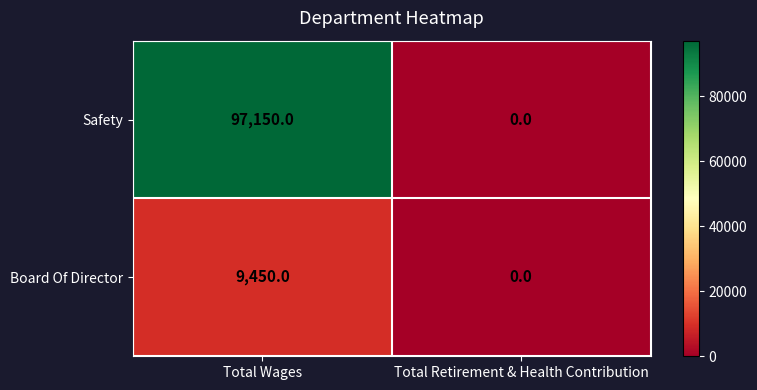

What value does the Board Of Director series have at Total Wages, to the nearest 50?

9450